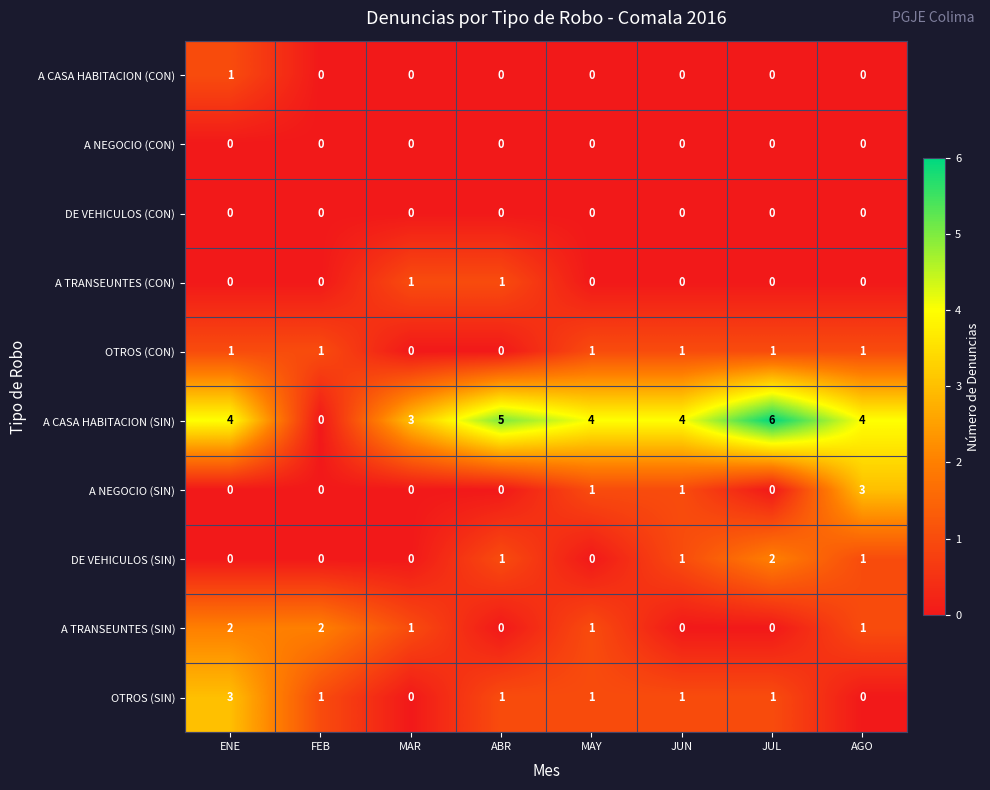

What is the greatest value displayed?

6